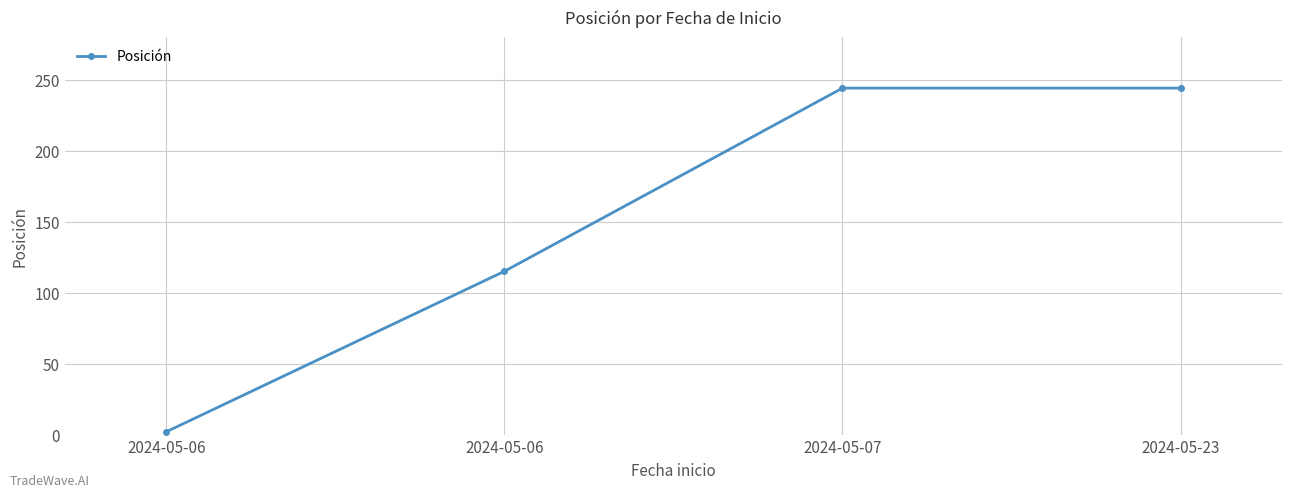

How many lines are shown in the chart?

1